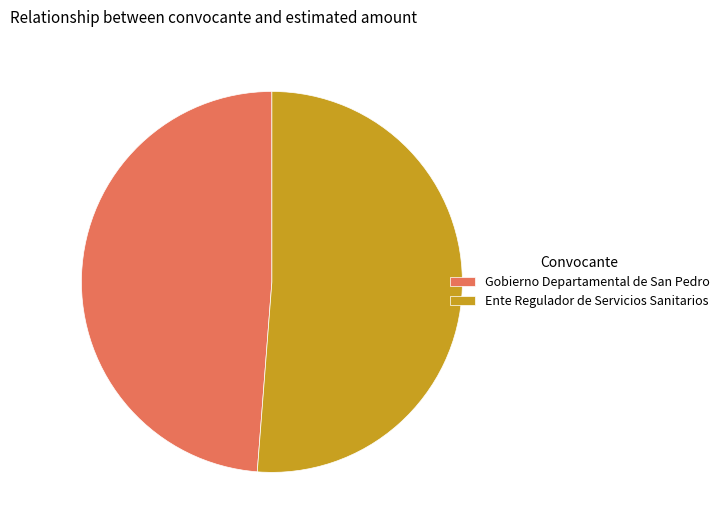

Which slice represents more than half of the pie?

Ente Regulador de Servicios Sanitarios